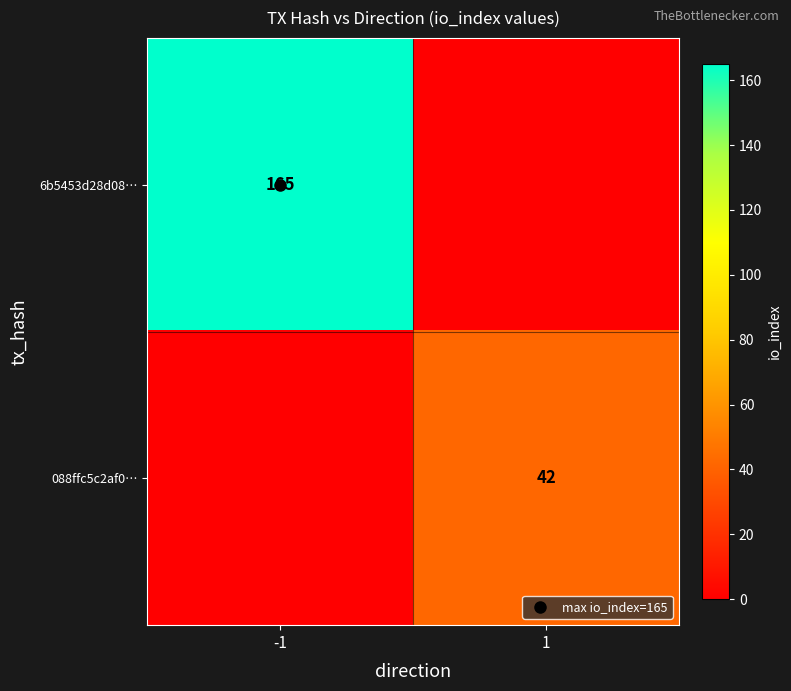

Is the value of 6b5453d28d08… at -1 greater than the value of 088ffc5c2af0… at 1?

Yes